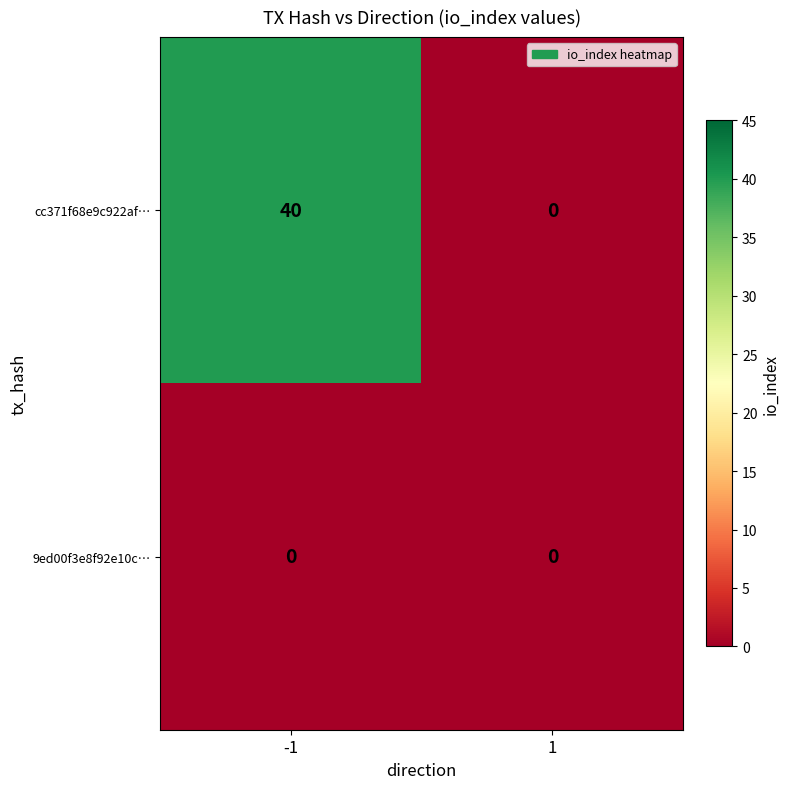

How many series are shown in this chart?

2